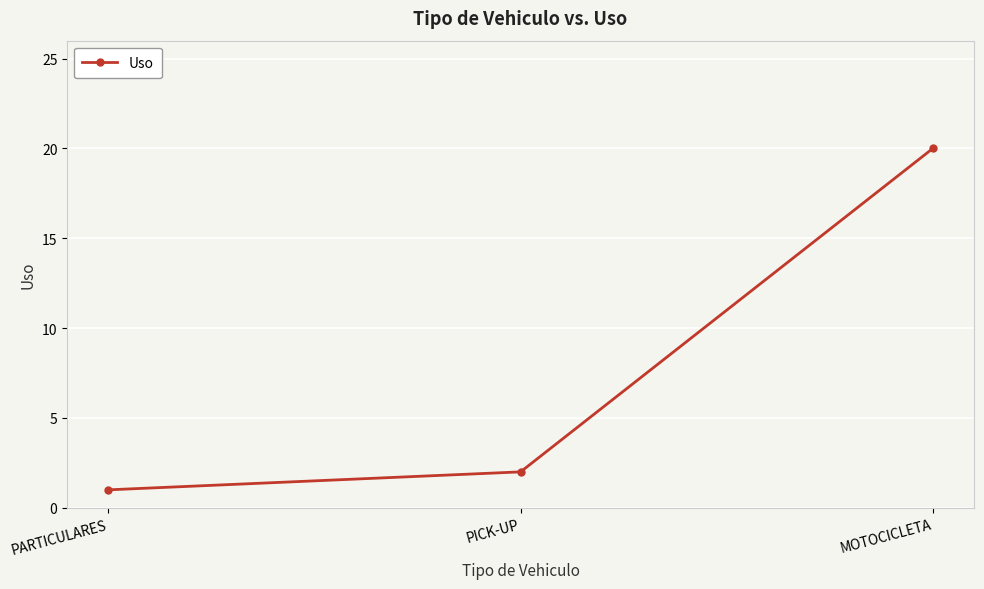

How many data points are less than 2?

1